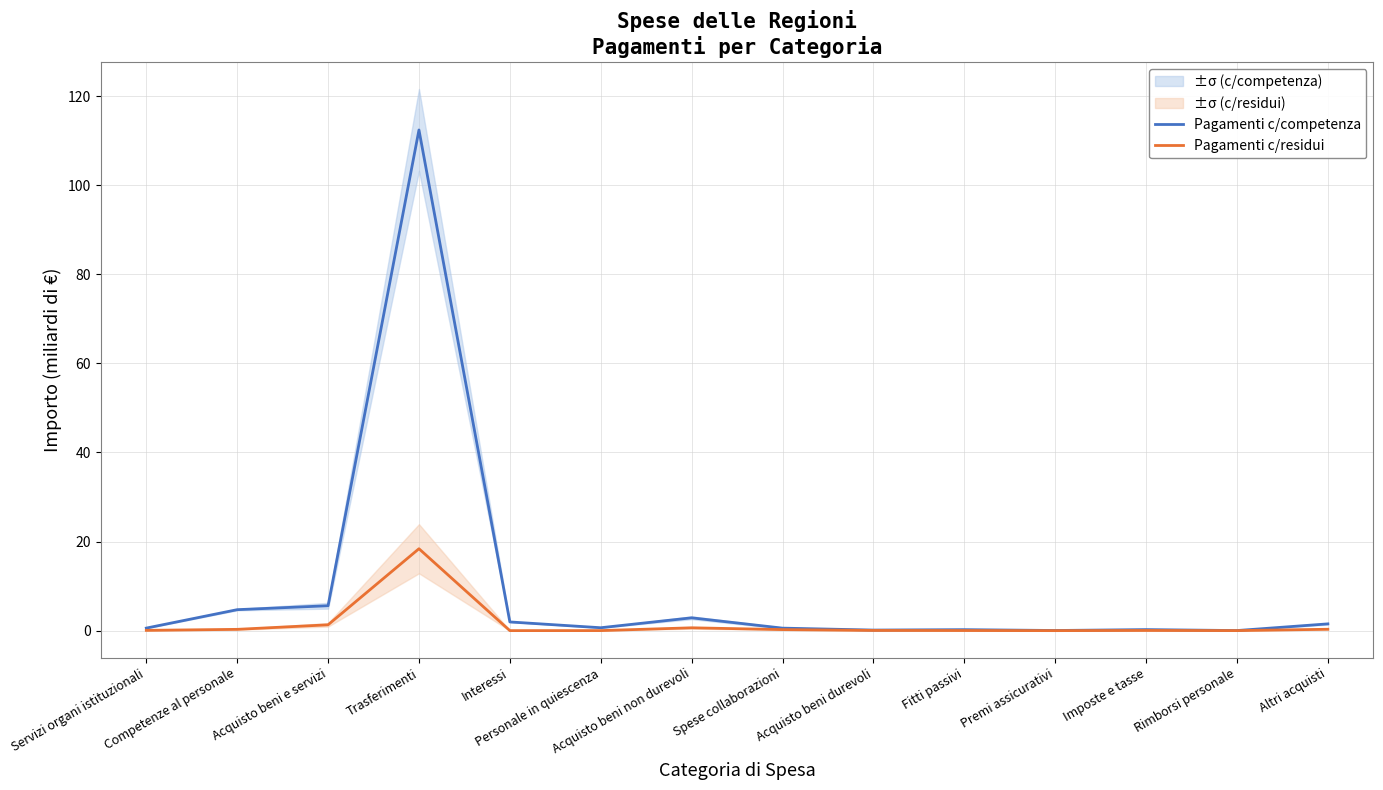

What is the difference between the maximum and second lowest values in the Pagamenti c/residui series?

18.4